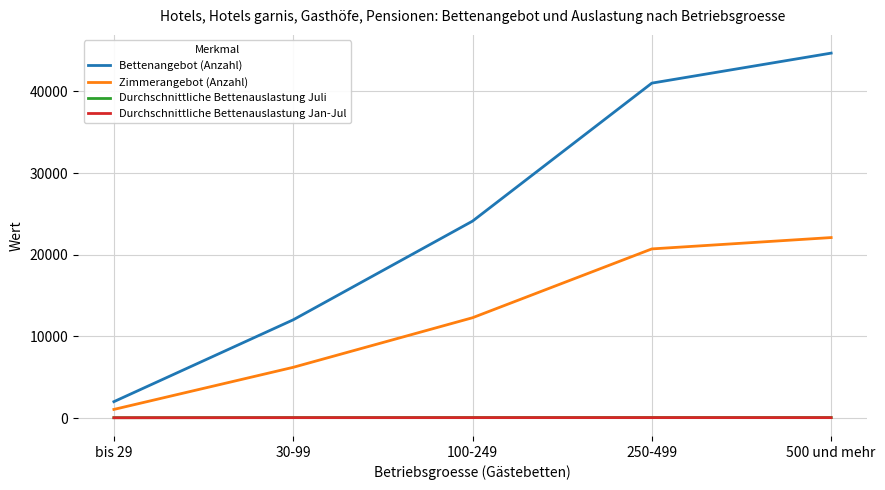

Is it true that Durchschnittliche Bettenauslastung Juli equals 72.2 at 250-499?

True